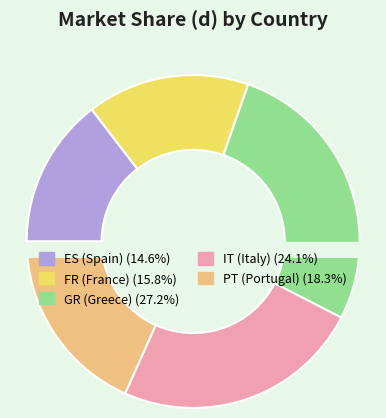

Does any single category account for the majority?

No